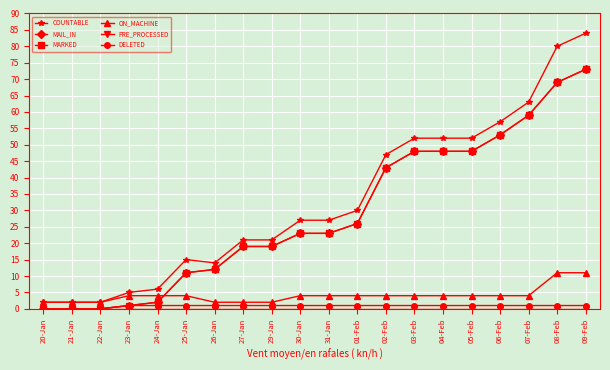

What position from the left is 25-Jan?

6